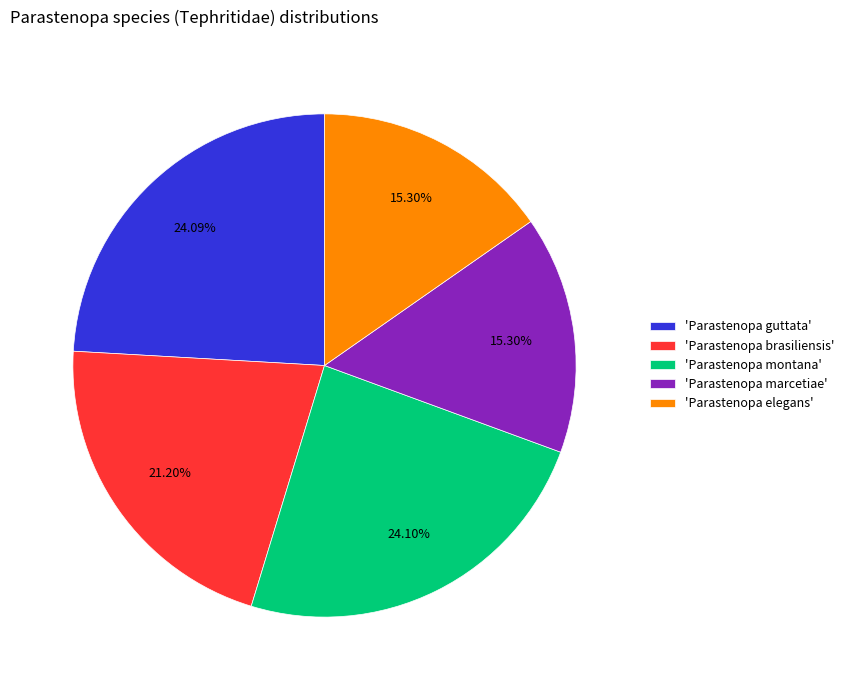

How many slices are in this pie chart?

5